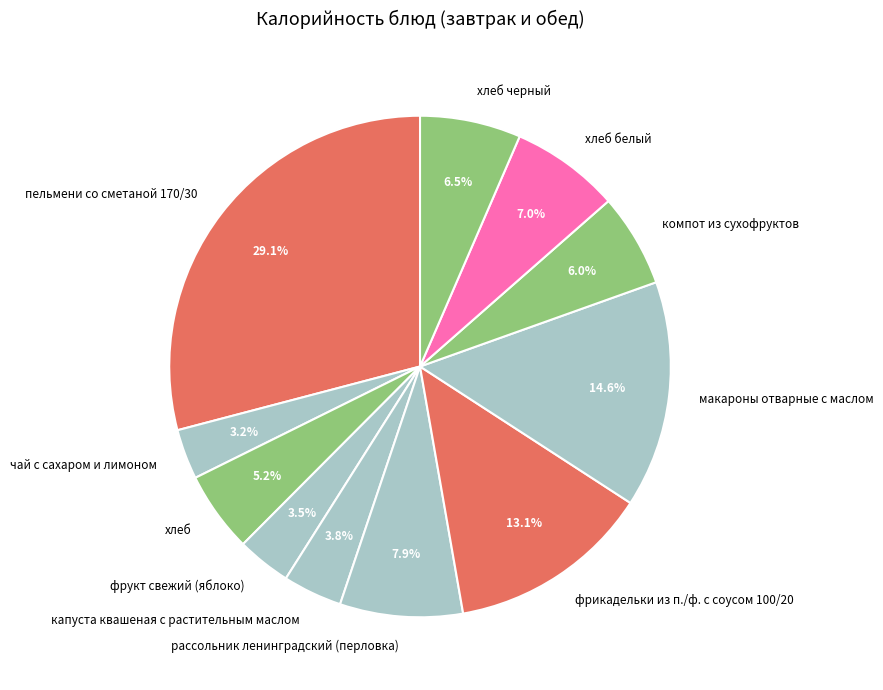

To the nearest percent, what is the combined percentage of чай с сахаром и лимоном and пельмени со сметаной 170/30?

32%